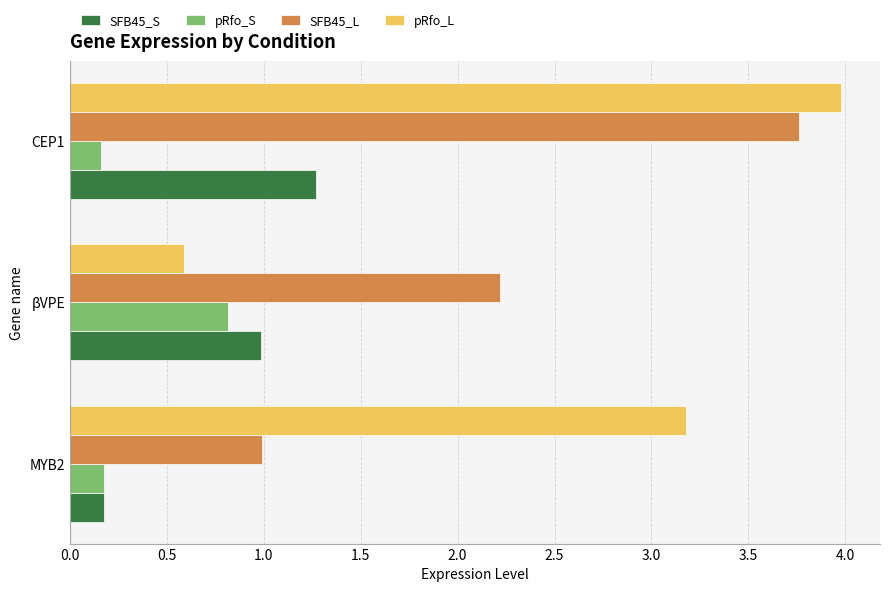

At how many categories does at least one series exceed 2?

3